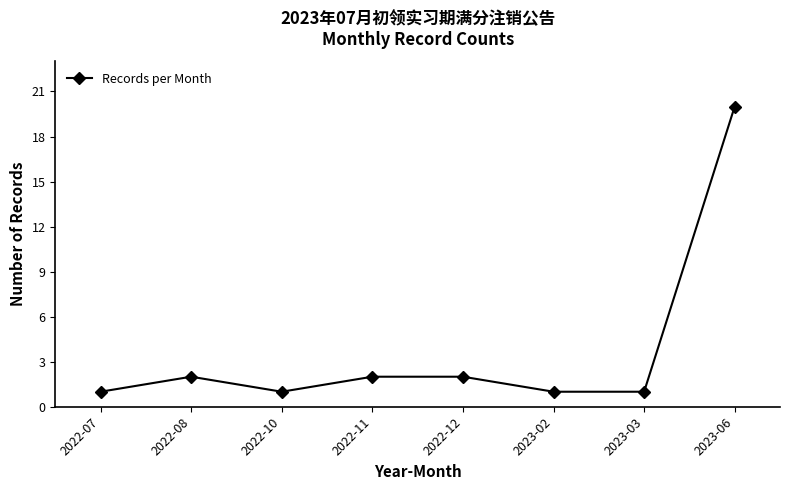

Reading right to left, extract all data points from this chart.

20	1	1	2	2	1	2	1